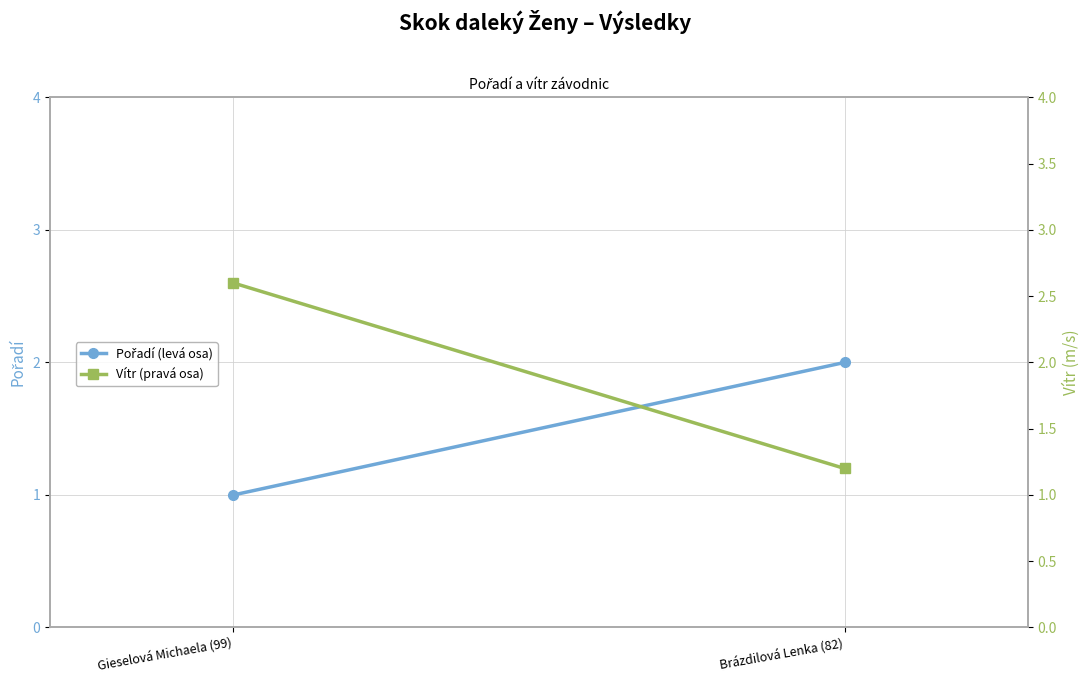

What is the minimum value shown in the chart?

1.0